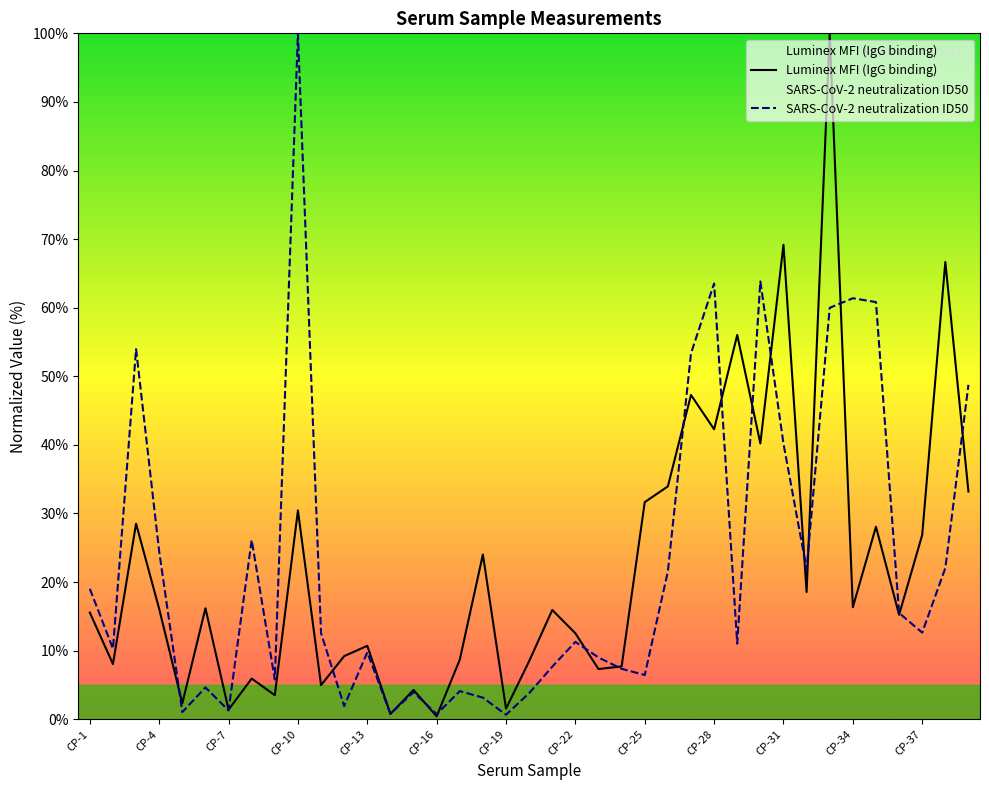

What is the highest value of the Luminex MFI (IgG binding) series?

100.0